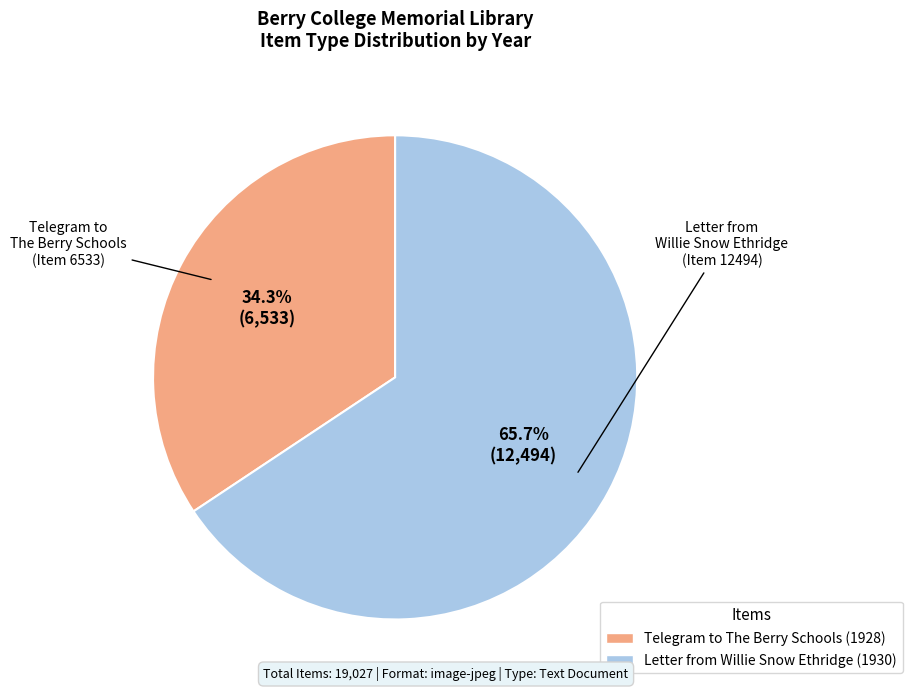

Is there any slice that represents more than half of the pie?

Yes